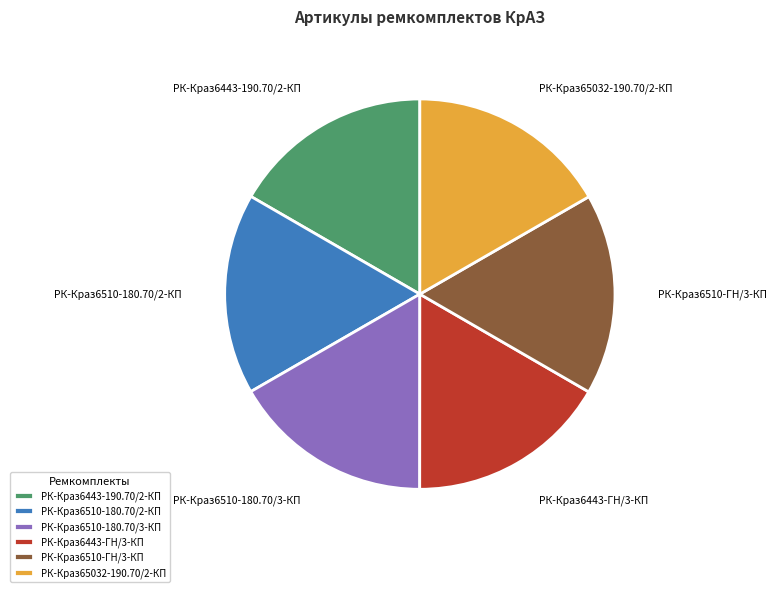

To the nearest percent, what portion does РК-Краз6443-ГН/3-КП represent?

17%